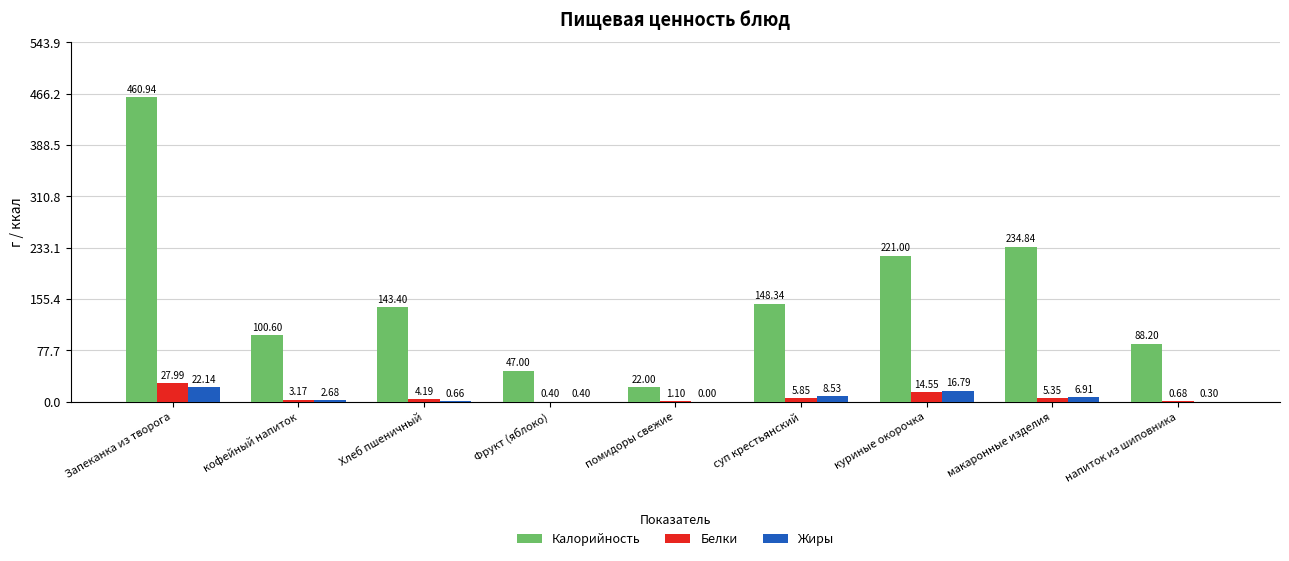

Which category has the highest value across all series?

Запеканка из творога